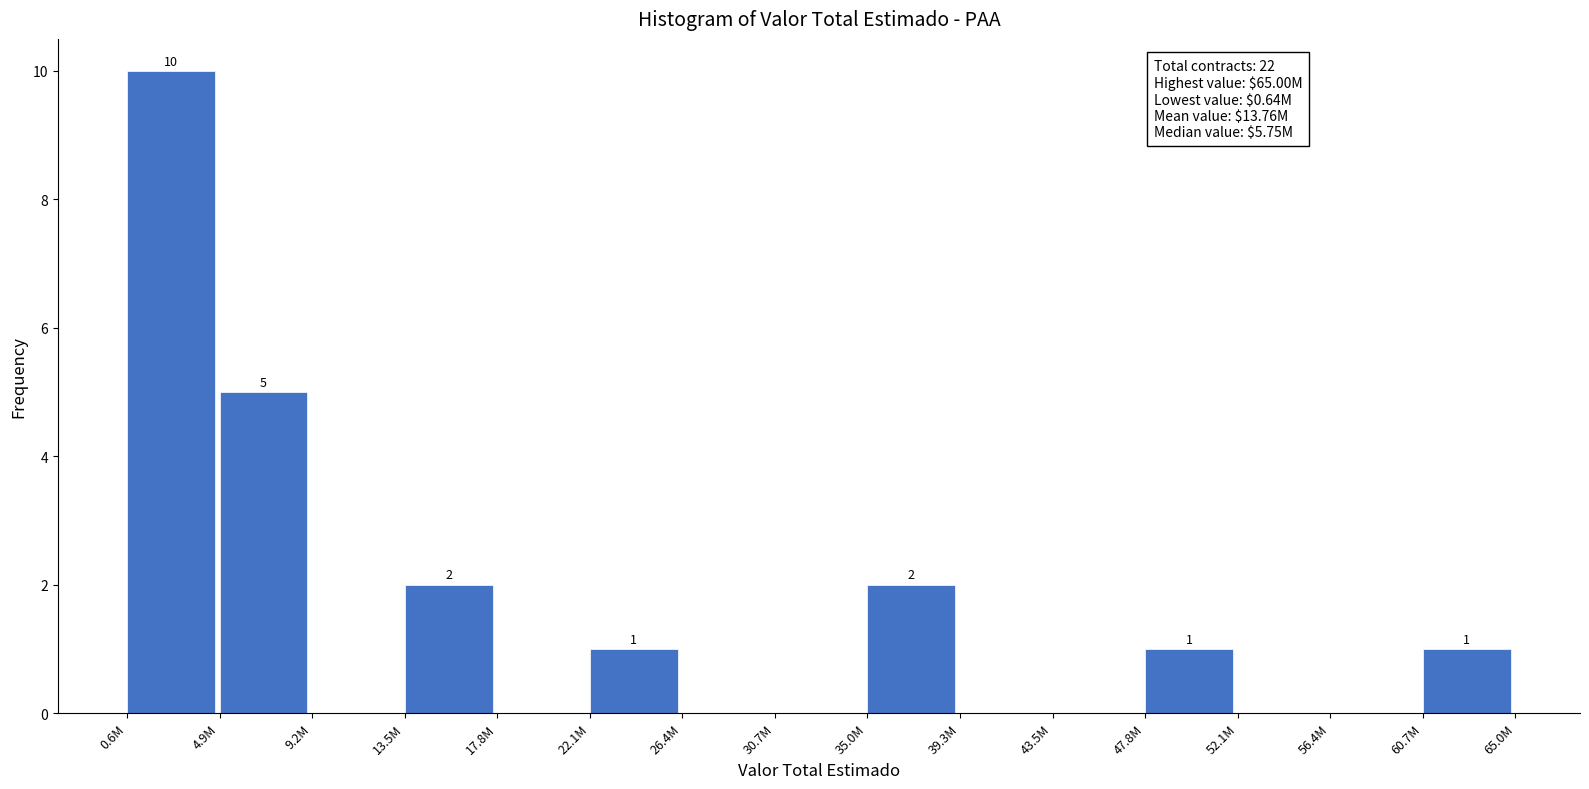

Reading left to right, what are all the values shown in this chart?

0.6M=10	4.9M=5	9.2M=0	13.5M=2	17.8M=0	22.1M=1	26.4M=0	30.7M=0	35.0M=2	39.3M=0	43.5M=0	47.8M=1	52.1M=0	56.4M=0	60.7M=1